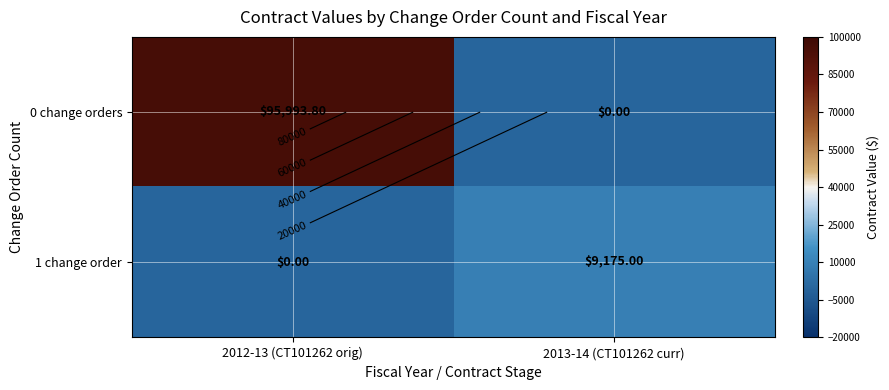

Between 2012-13 (CT101262 orig) and 2013-14 (CT101262 curr), which series saw the biggest shift?

0 change orders